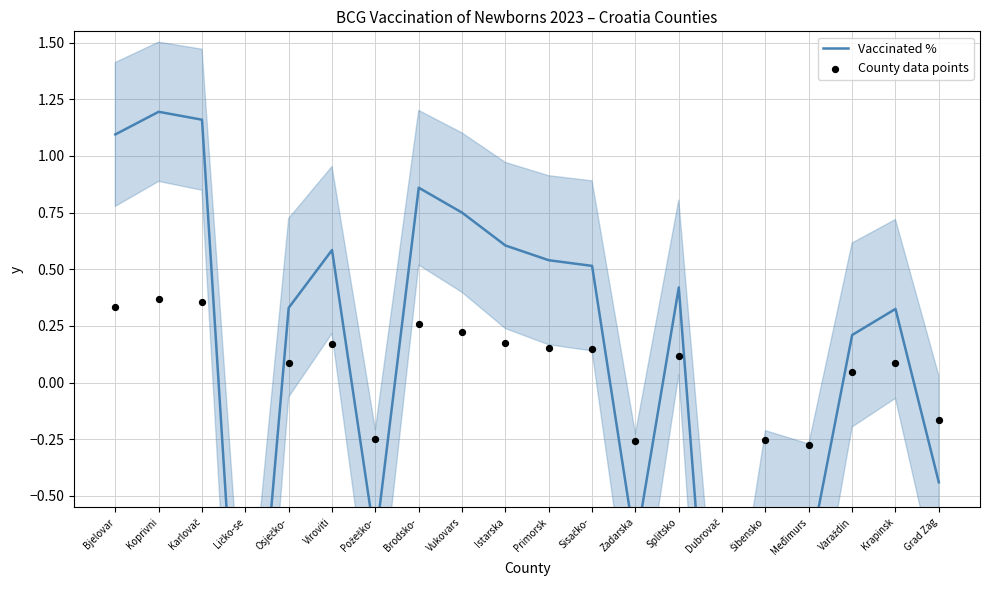

At which category is the sum across all series the highest?

Koprivni